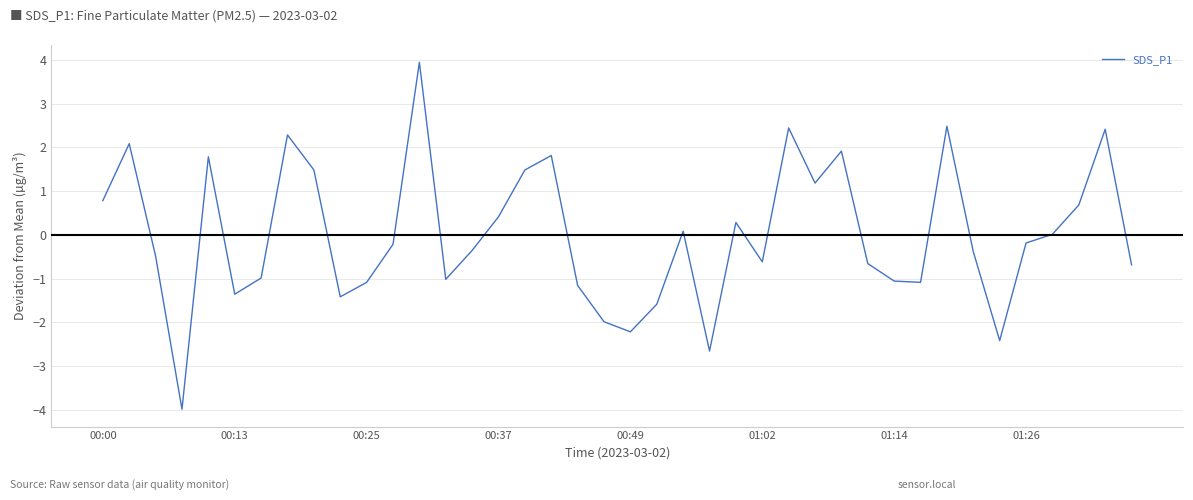

What is the greatest value displayed?

3.9